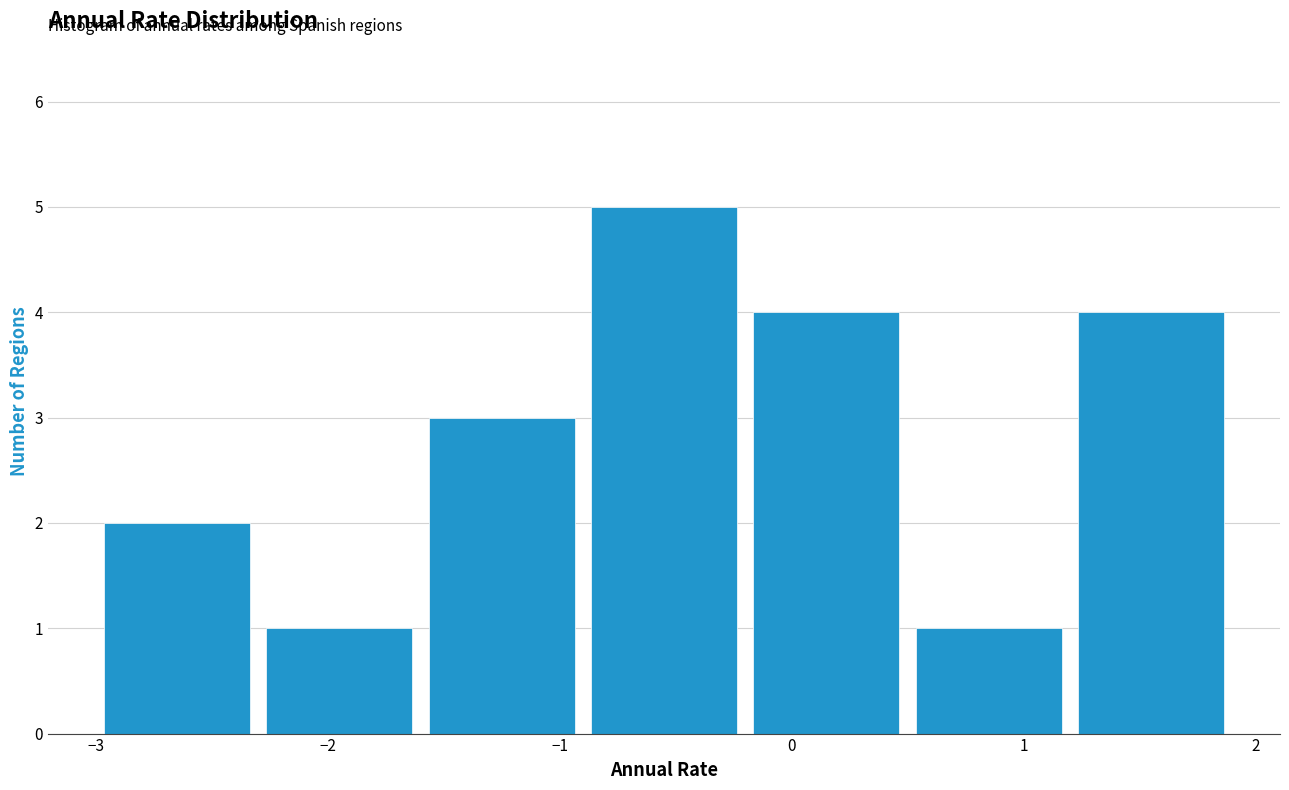

How tall is the bar that spans 0.5 to 1.2 on the x-axis? The values are not printed on the chart, so give them approximately, as read against the axis.

1